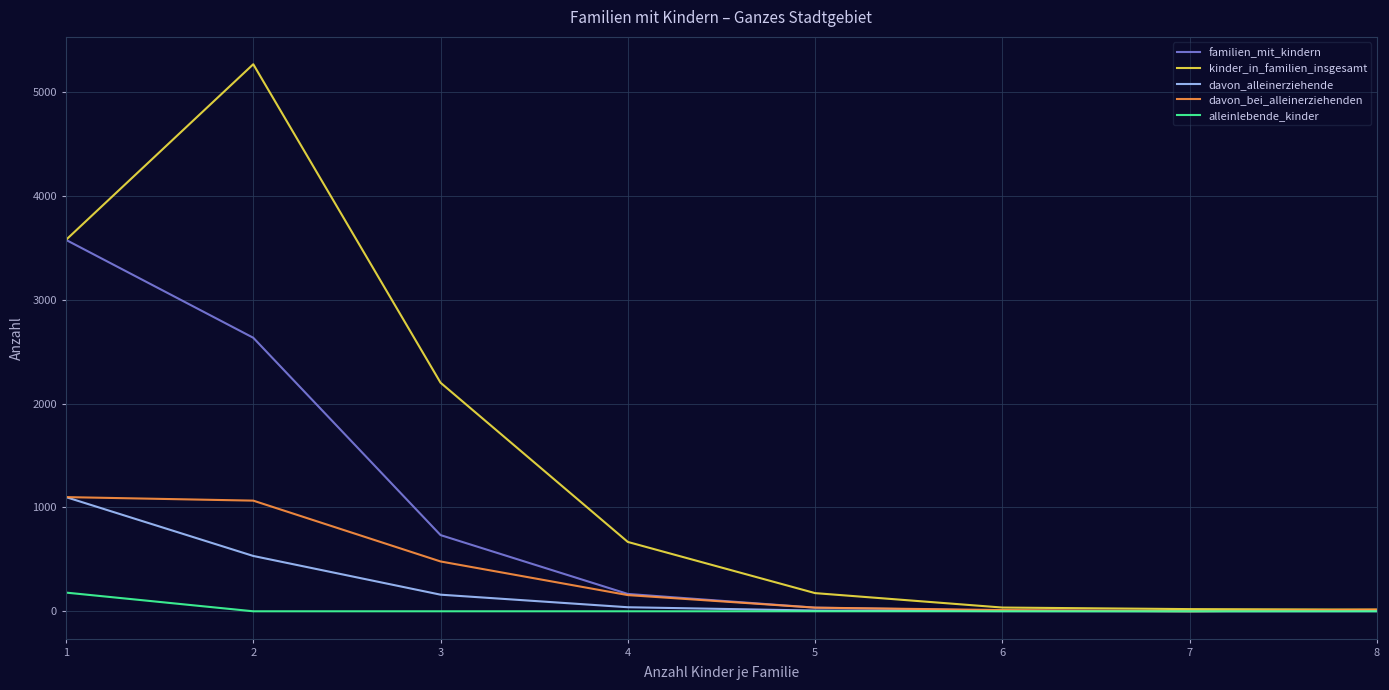

At which label does familien_mit_kindern reach its peak?

1